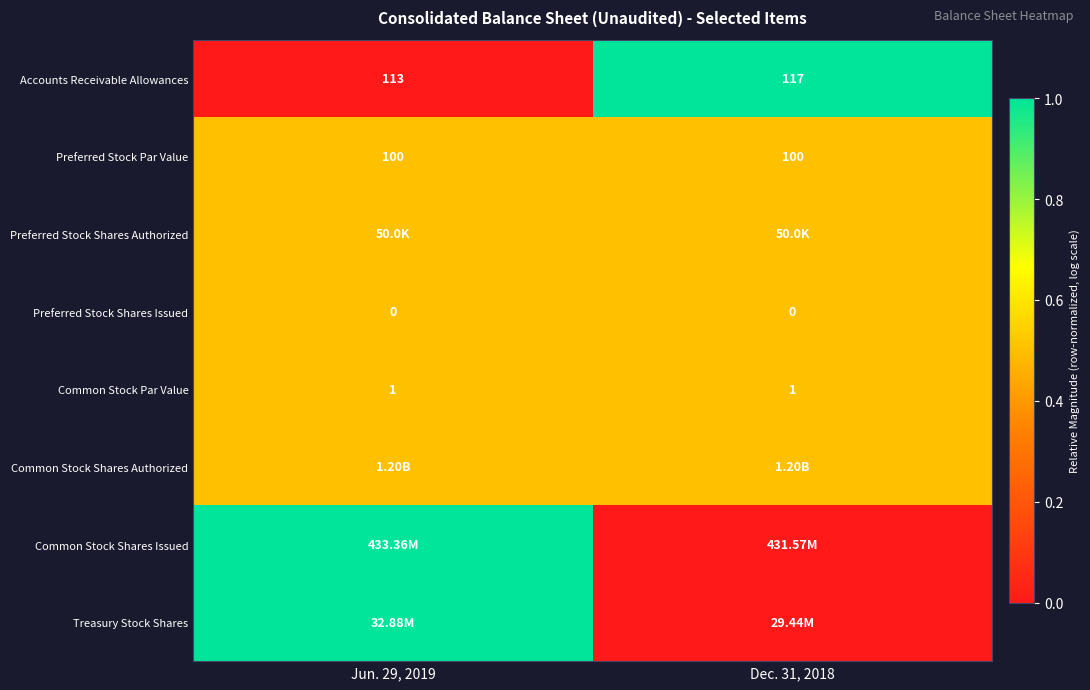

What is the average value of the Common Stock Par Value series?

1.0